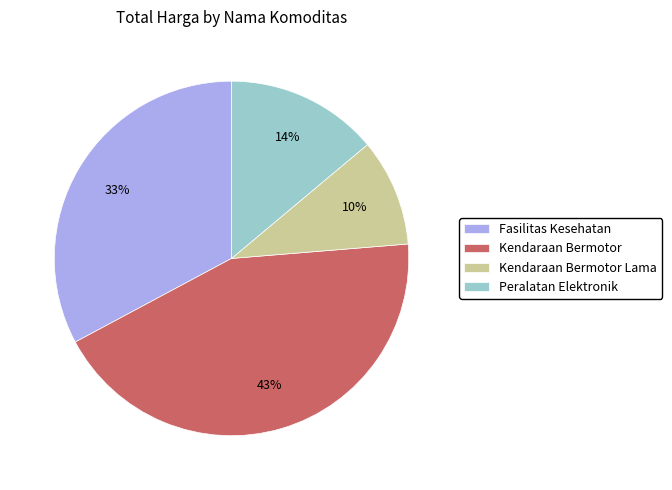

Is it true that Peralatan Elektronik is 25% of the pie?

False